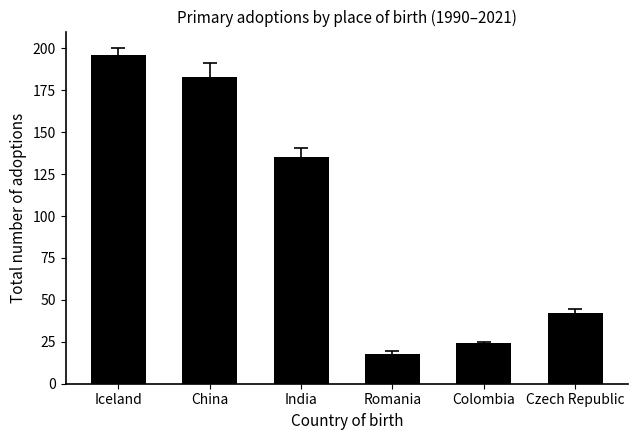

At which label is the value closest to 107?

India